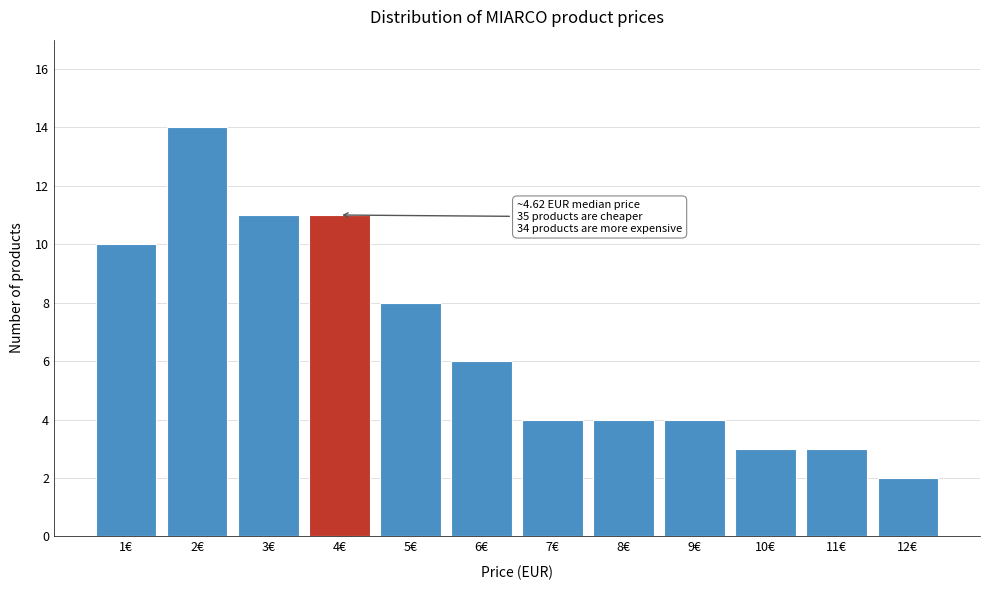

Reading left to right, transcribe all the data shown in this chart.

1€=10	2€=14	3€=11	4€=11	5€=8	6€=6	7€=4	8€=4	9€=4	10€=3	11€=3	12€=2